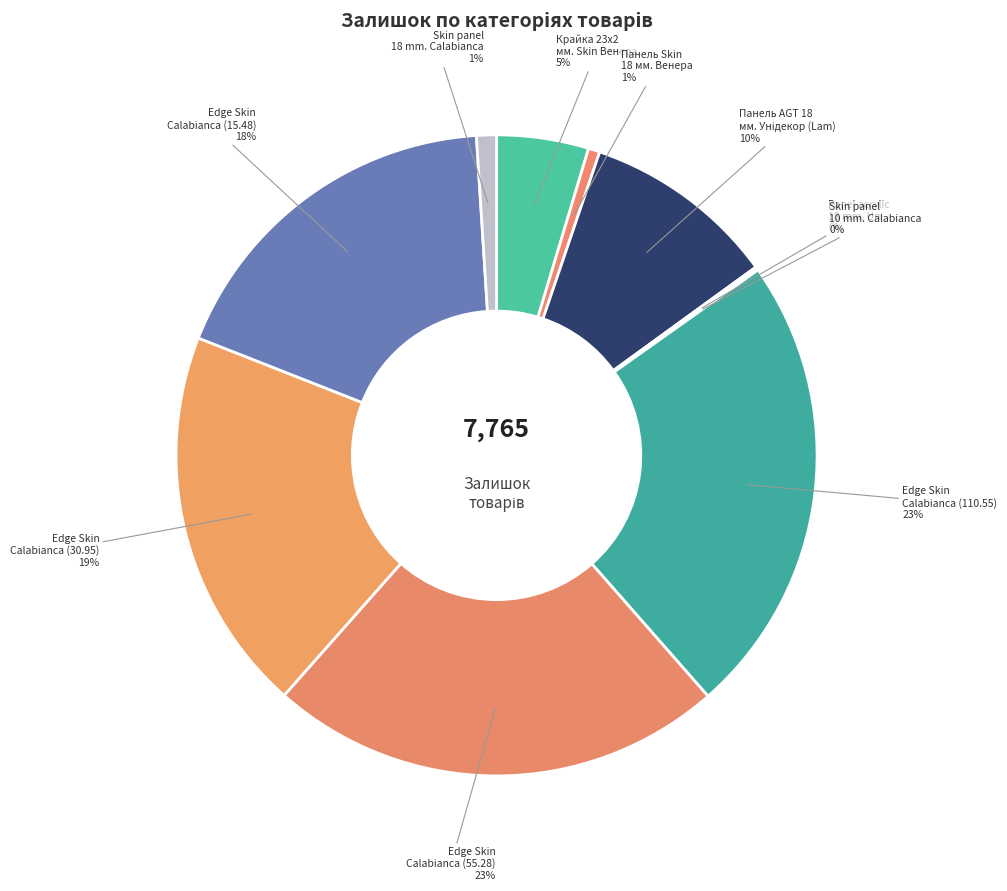

Which slice is the smallest?

Skin panel 10 mm. Calabianca